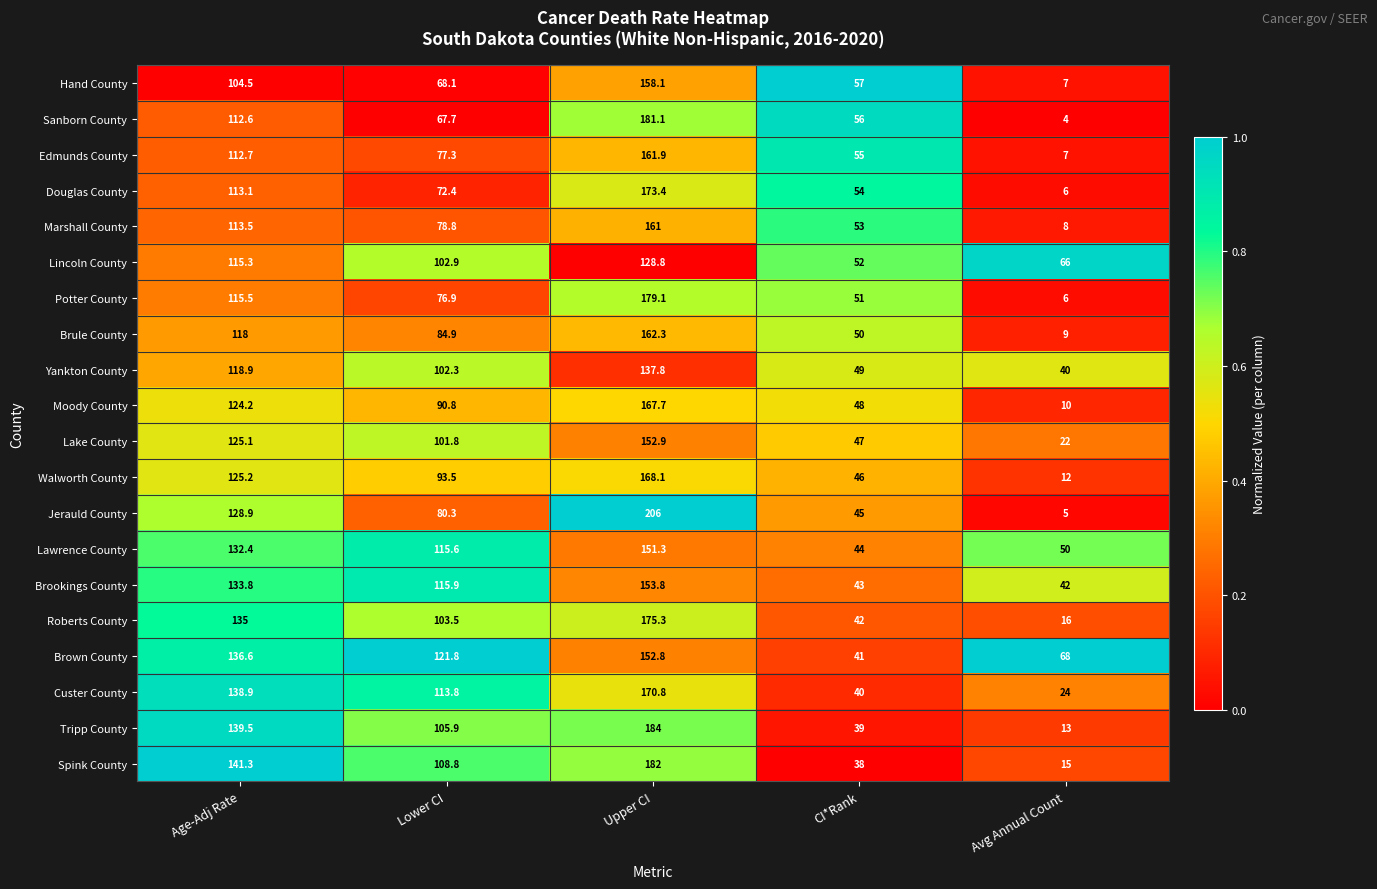

Where is Jerauld County nearest to the value 105?

Age-Adj Rate